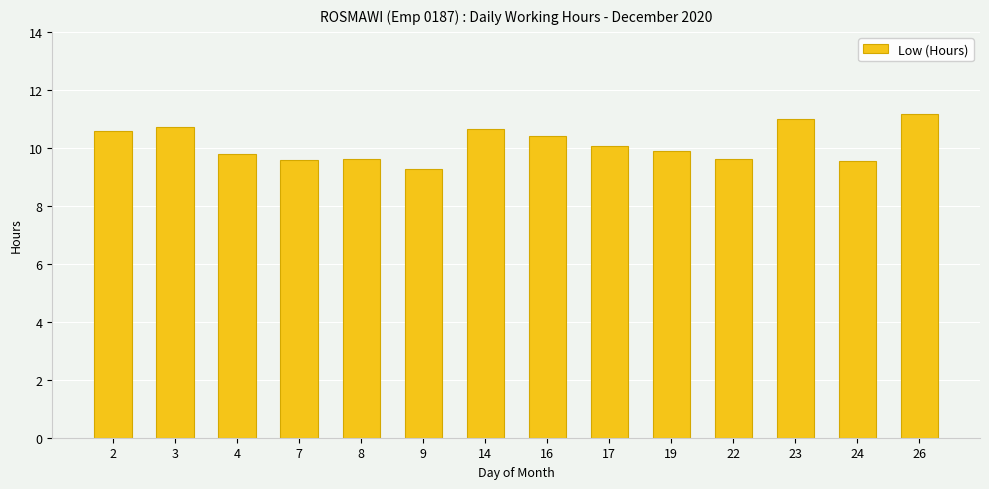

What is the difference between the maximum and minimum values?

1.9